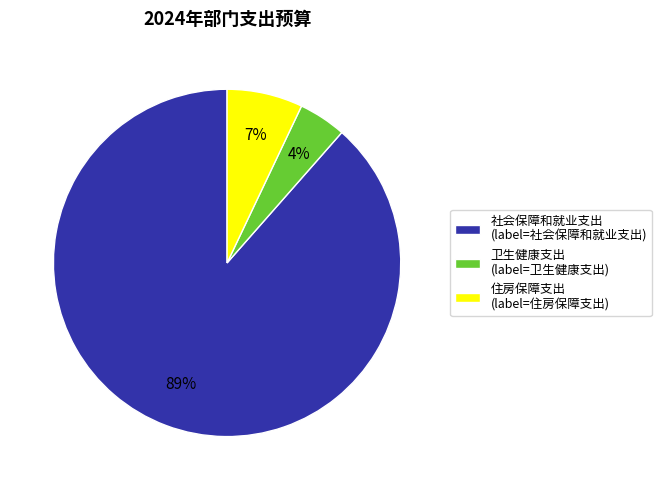

Rank the categories by value from lowest to highest.

卫生健康支出, 住房保障支出, 社会保障和就业支出